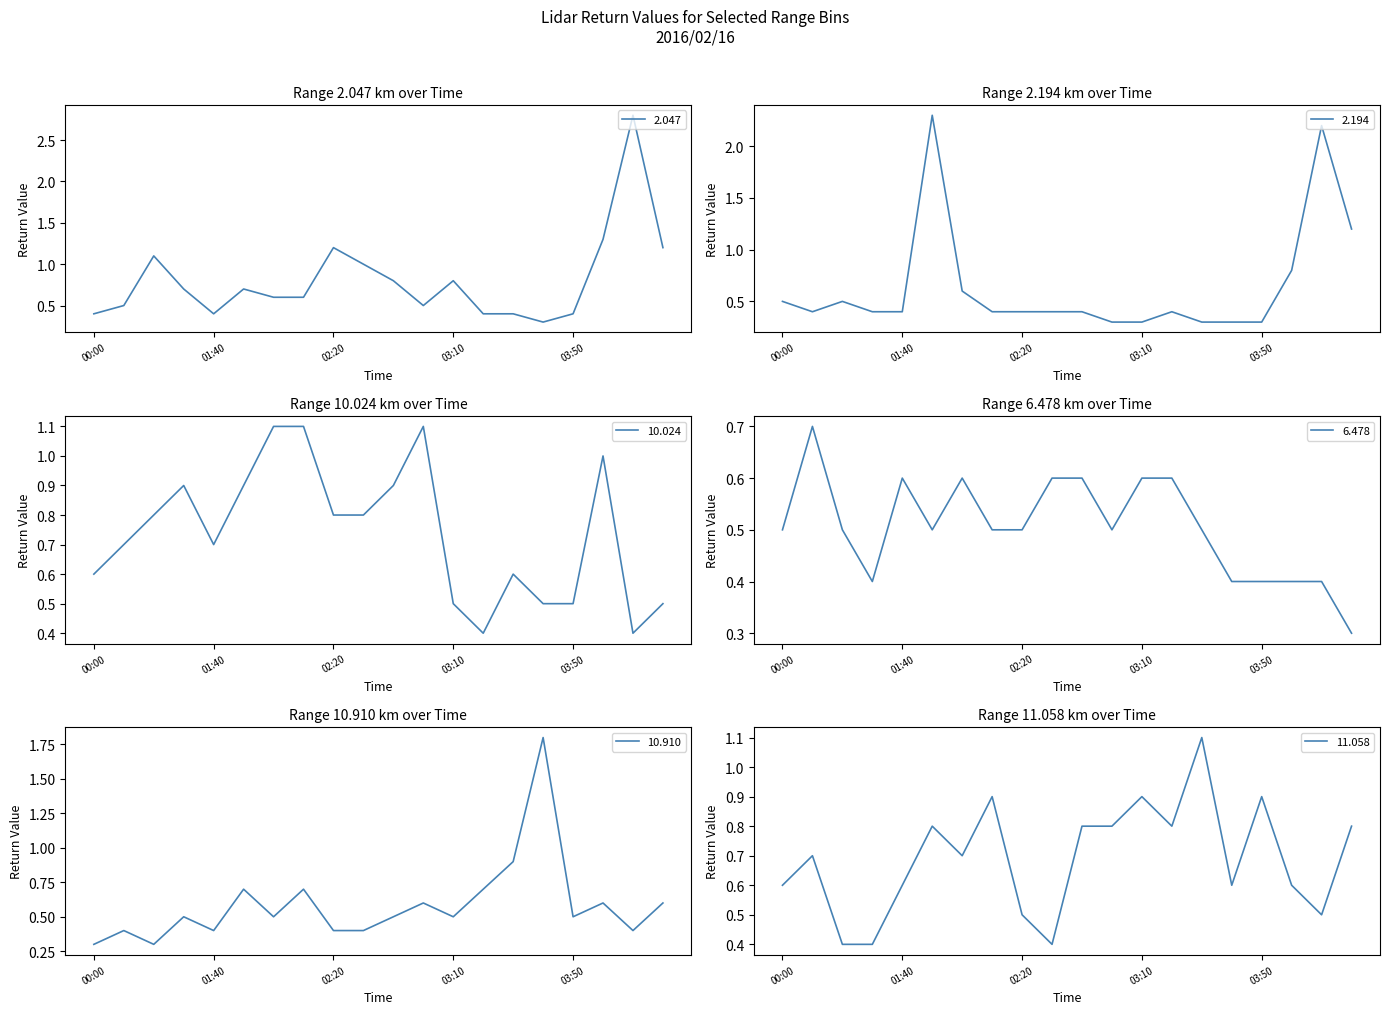

How many lines are shown in the chart?

6